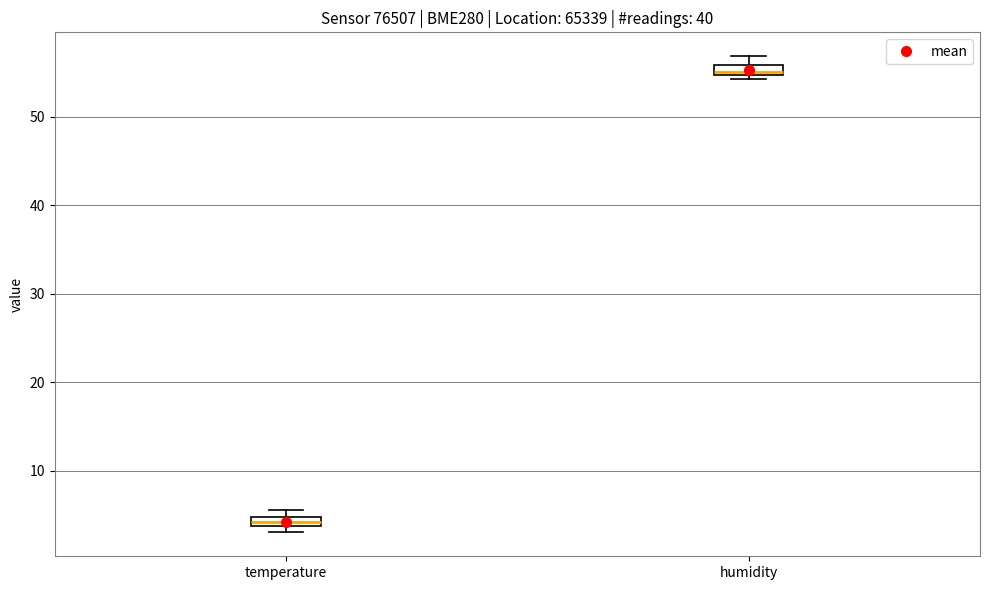

Where is the upper edge of the box for temperature on the y-axis? The values are not printed on the chart, so give them approximately, as read against the axis.

5